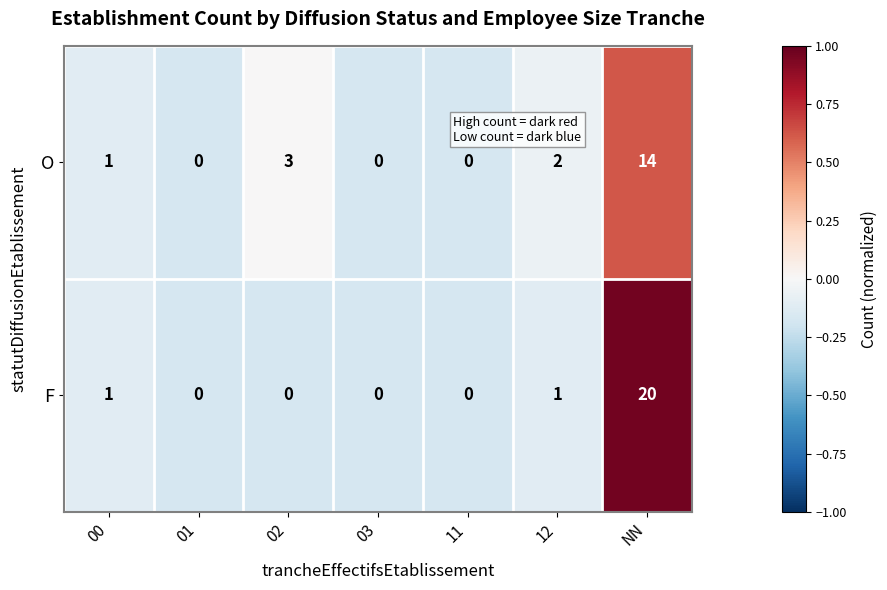

What is the highest value of the F series?

20